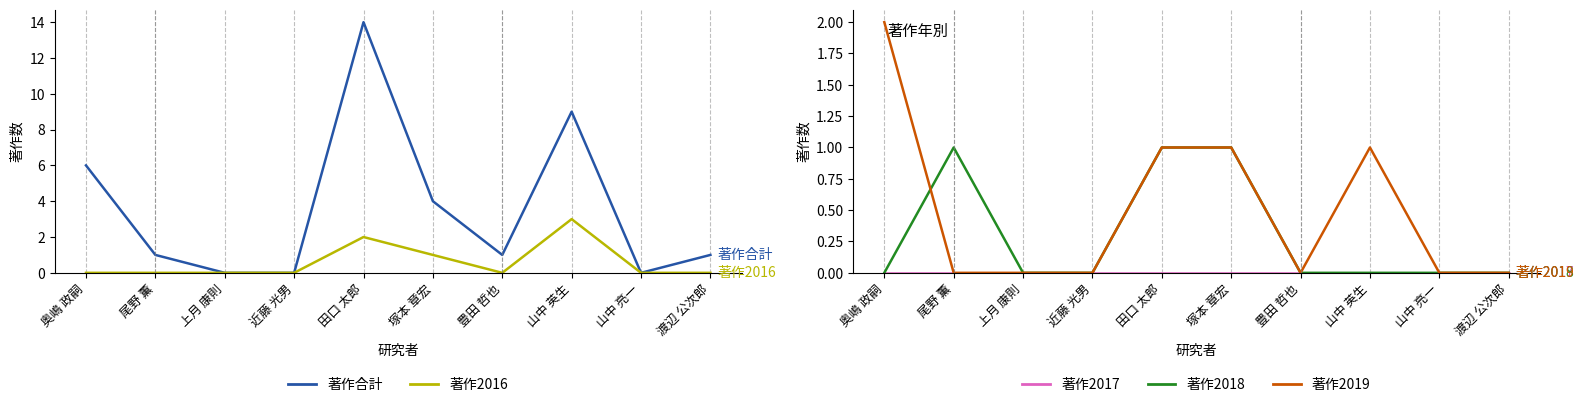

Which has a higher value, 尾野 薫 or 上月 康則?

尾野 薫